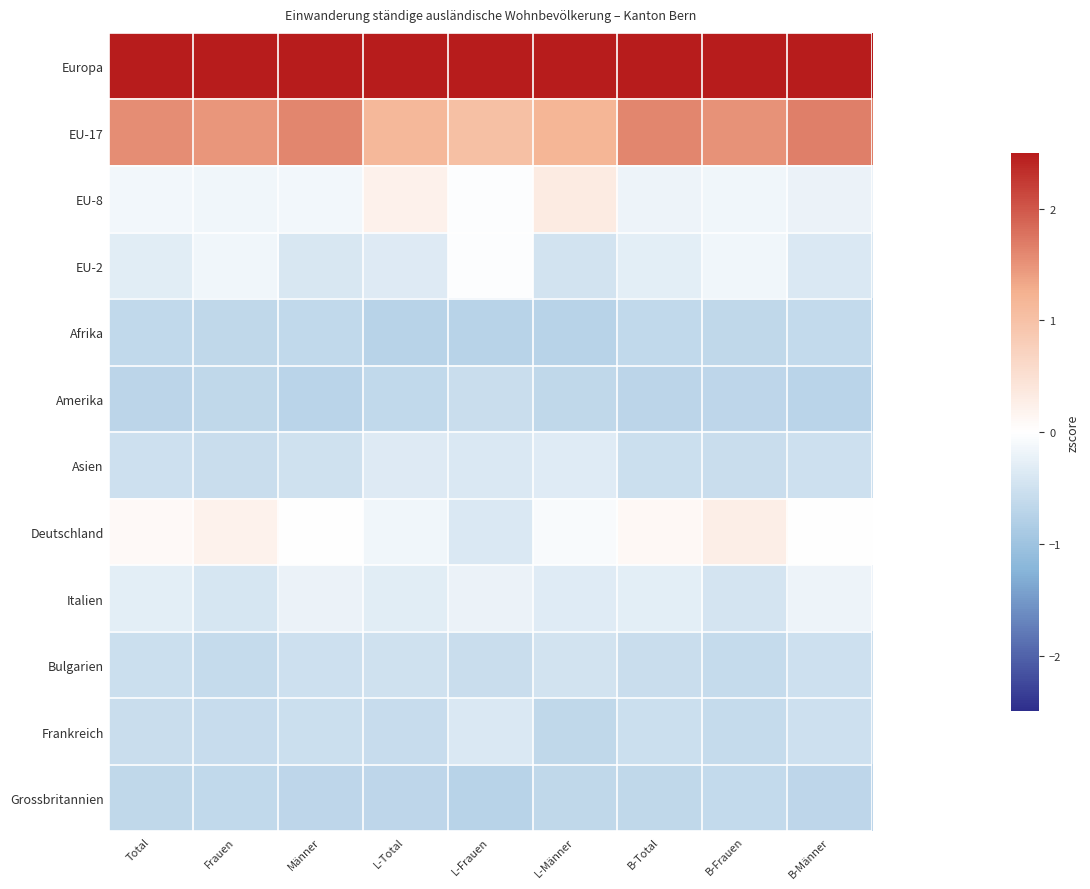

Between Männer and B-Frauen, which is larger?

B-Frauen